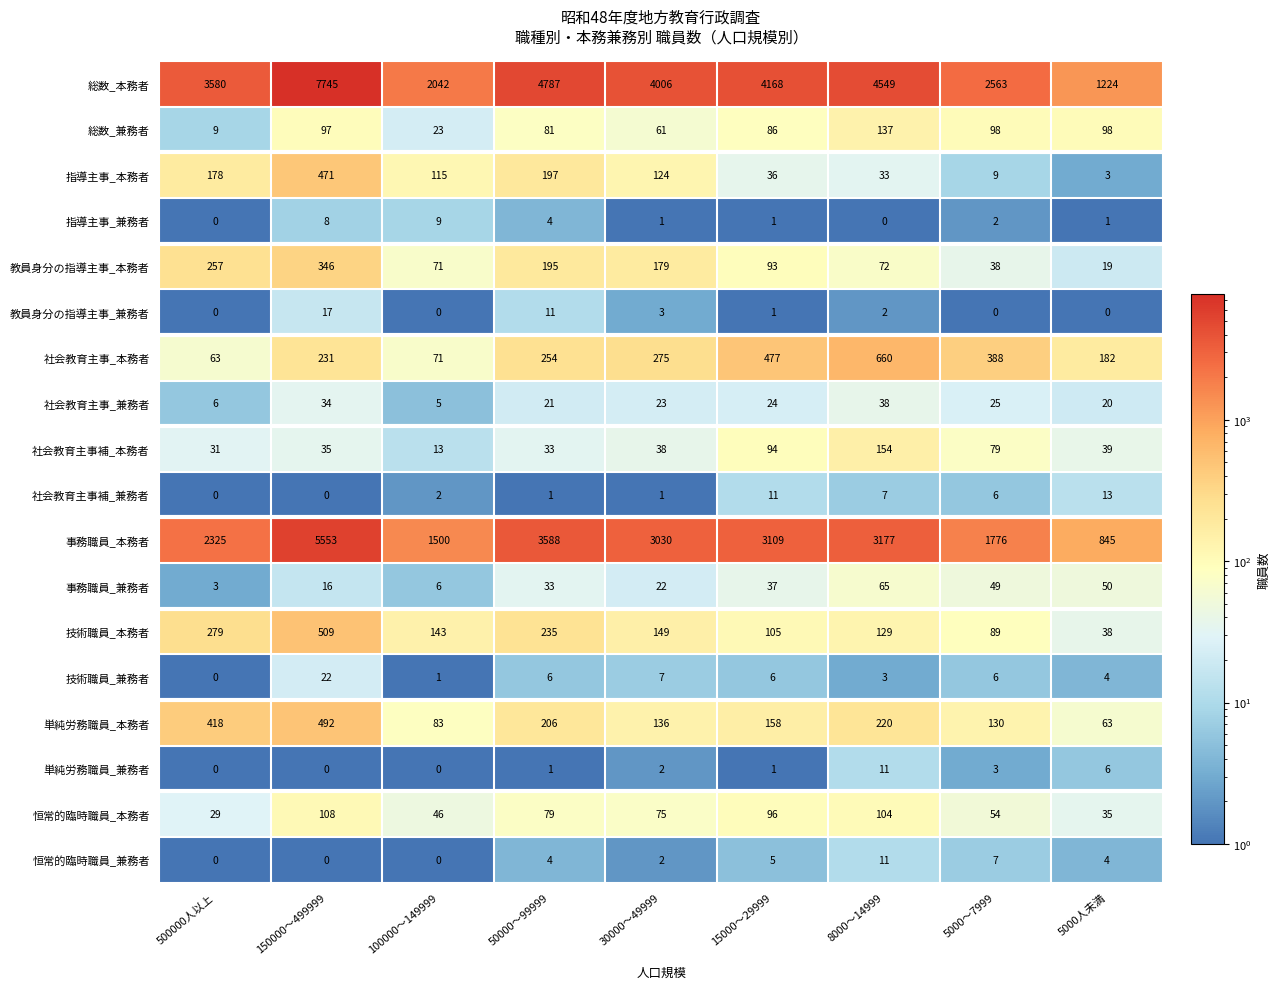

Where is 単純労務職員_兼務者 nearest to the value 5?

5000人未満